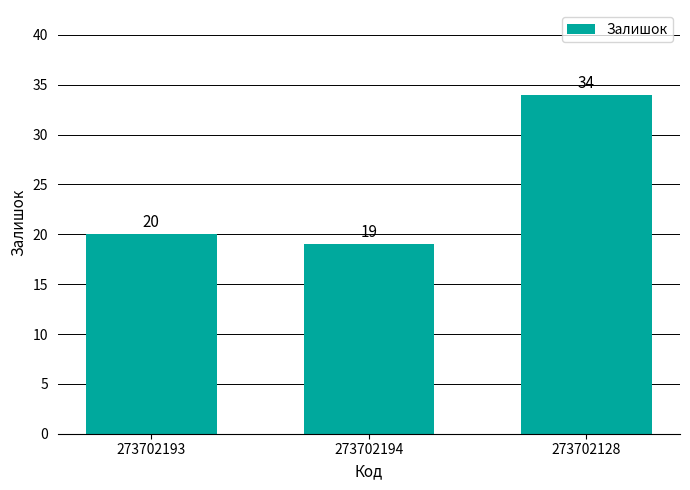

Rank the categories by value from lowest to highest.

273702194, 273702193, 273702128